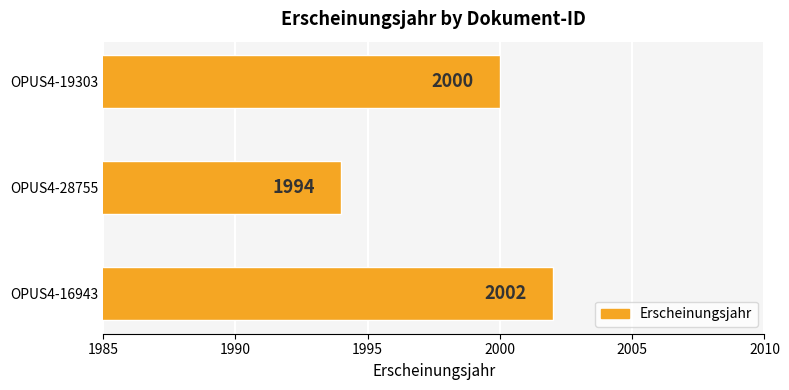

Reading bottom to top, extract all data points from this chart.

2002	1994	2000